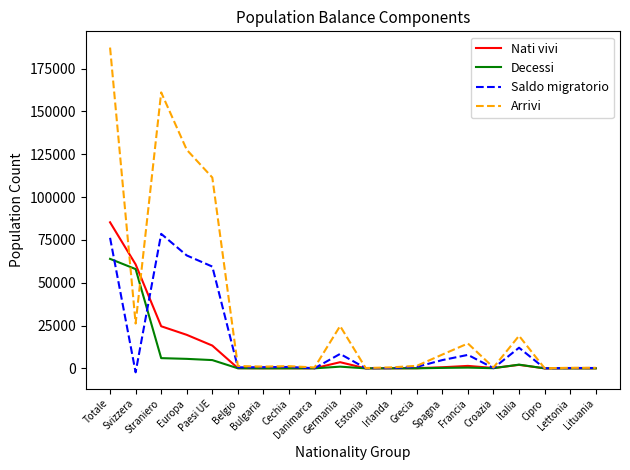

True or false: Decessi has a value of 1 at Lettonia.

True